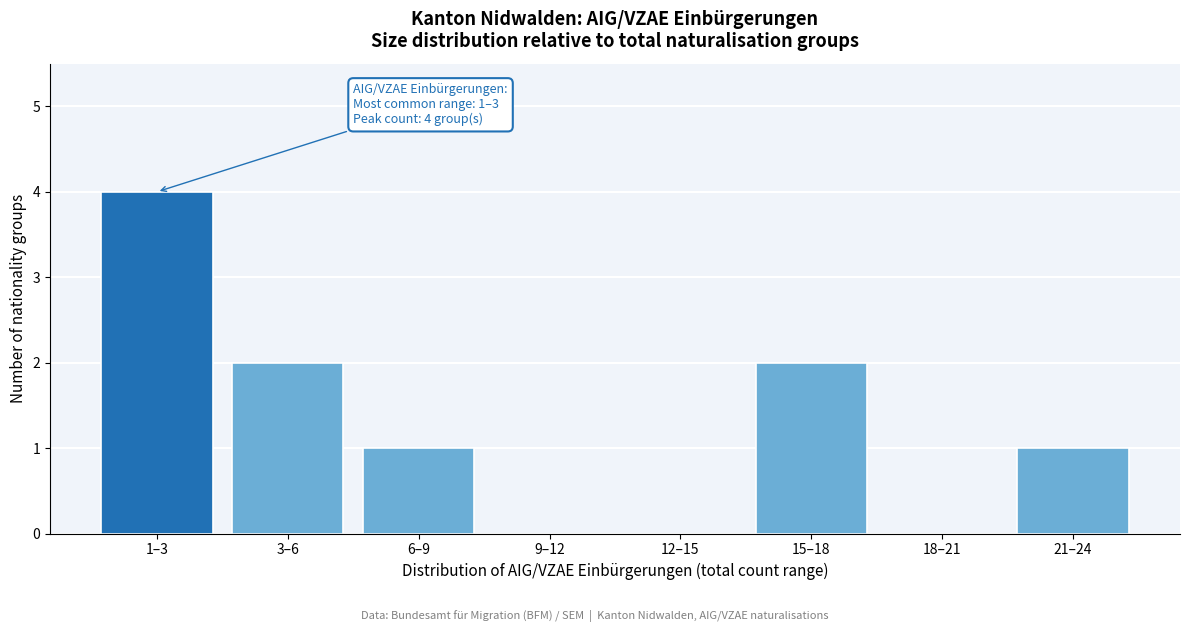

Reading left to right, what are all the values shown in this chart?

1–3=4	3–6=2	6–9=1	9–12=0	12–15=0	15–18=2	18–21=0	21–24=1